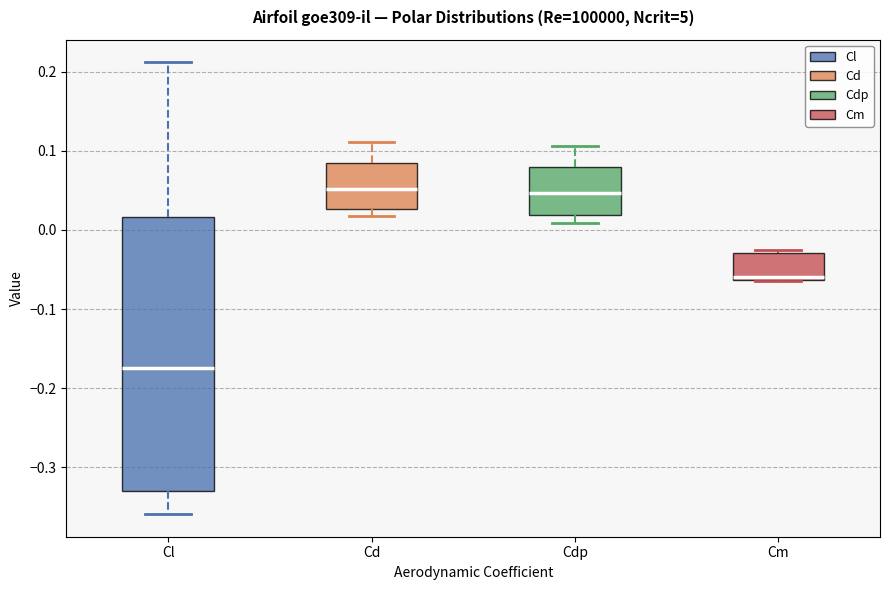

Reading left to right, read every box against the y-axis: the position of its median line, the range the box covers, and the ends of its whiskers. The values are not printed on the chart, so give them approximately, as read against the axis.

Cl: median -0.17, box -0.33 to 0.02, whiskers -0.36 to 0.21
Cd: median 0.05, box 0.03 to 0.08, whiskers 0.02 to 0.11
Cdp: median 0.05, box 0.02 to 0.08, whiskers 0.01 to 0.11
Cm: median -0.06 (just above the box's lower edge), box -0.06 to -0.03, whiskers -0.07 to -0.02